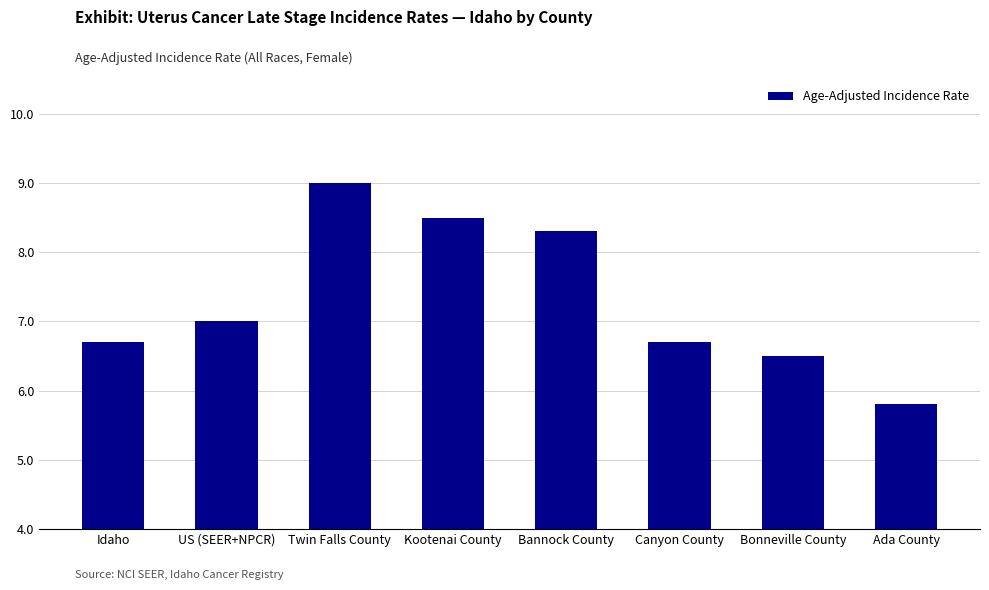

Which has a higher value, US (SEER+NPCR) or Kootenai County?

Kootenai County